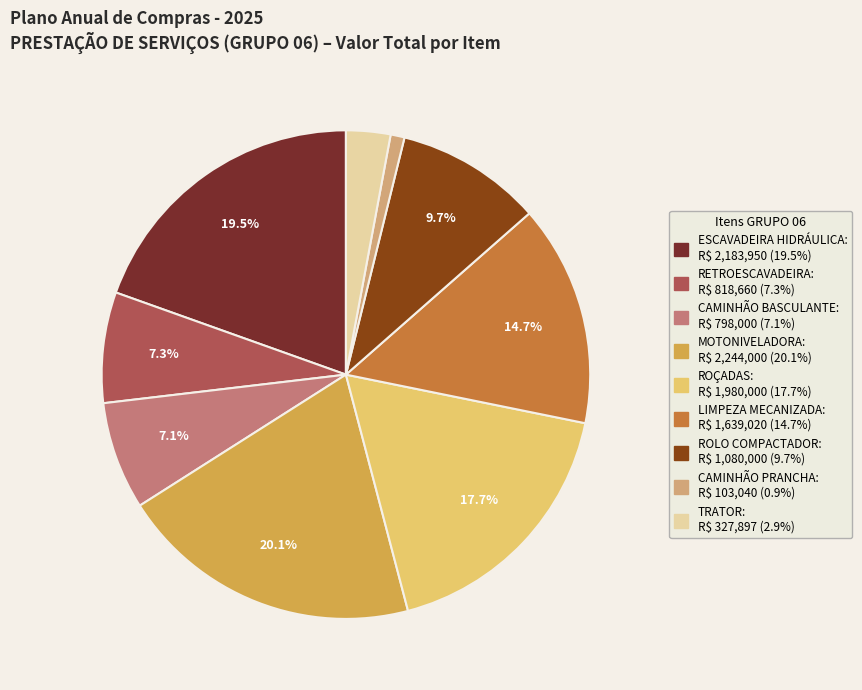

Is there a majority slice in this chart?

No